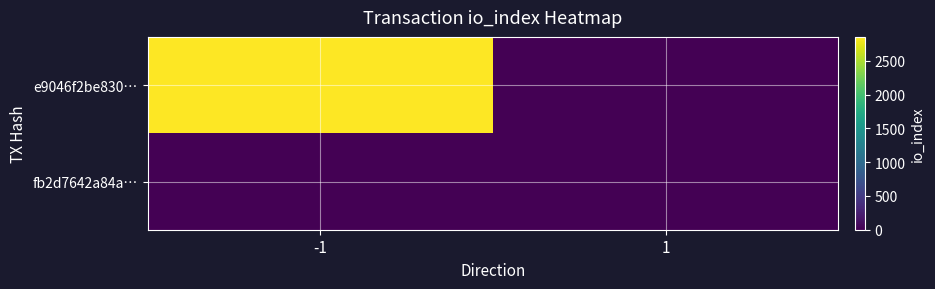

Which series has the largest total across all categories?

e9046f2be830…